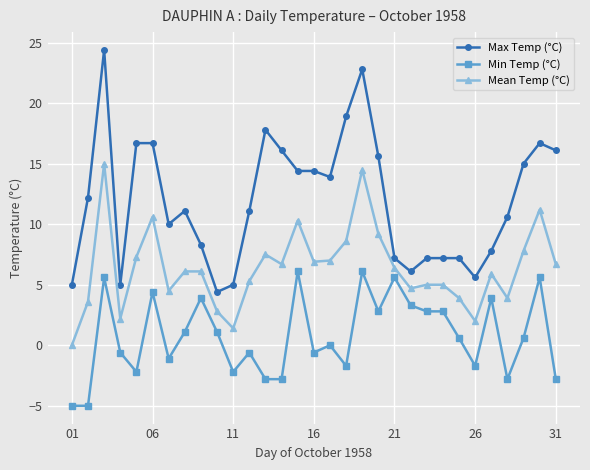

Rank the series by their maximum value, from lowest to highest.

Min Temp (°C), Mean Temp (°C), Max Temp (°C)